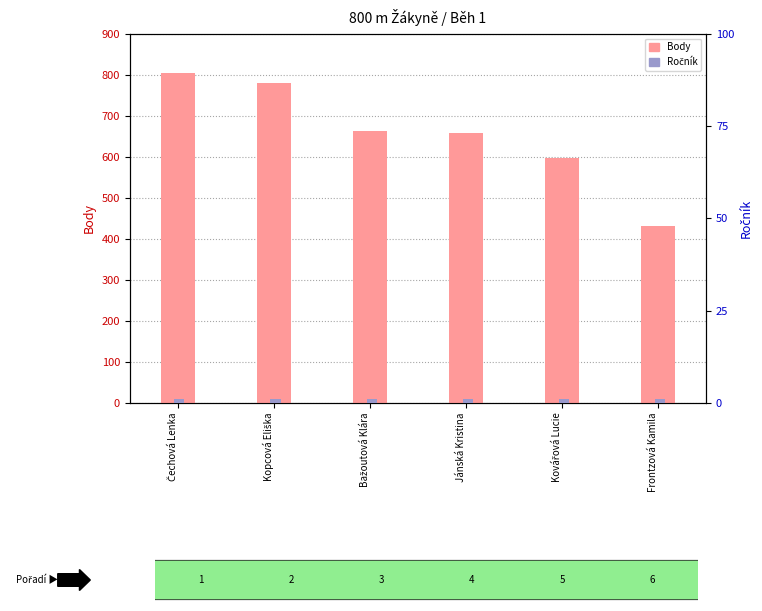

Between Kopcová Eliška and Čechová Lenka, which is larger?

Čechová Lenka